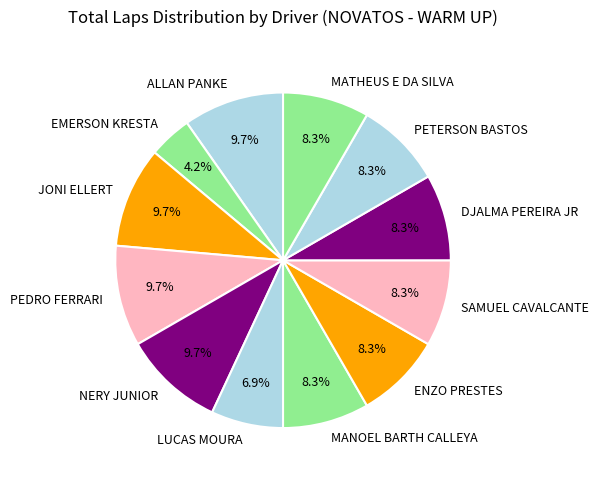

Approximately how many times larger is the value at EMERSON KRESTA compared to MATHEUS E DA SILVA?

0.5